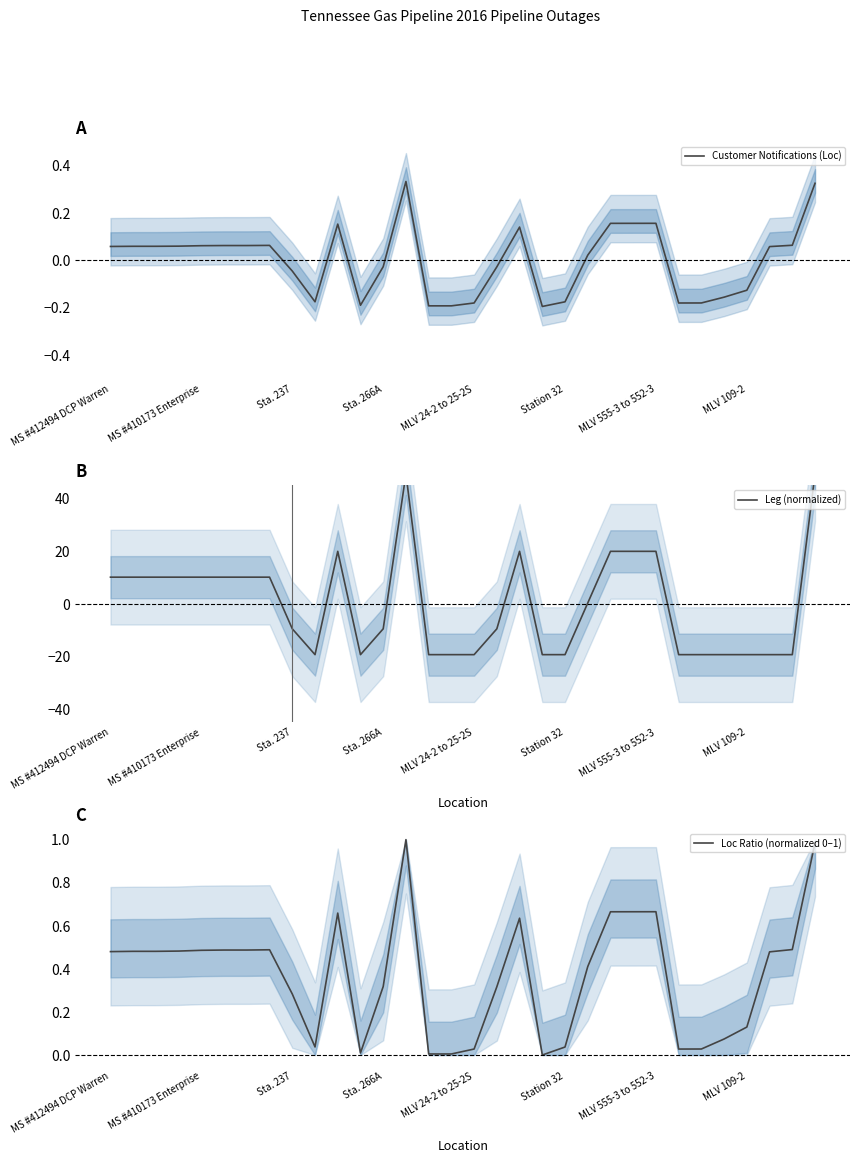

Does the chart display data point markers on the line(s)?

No